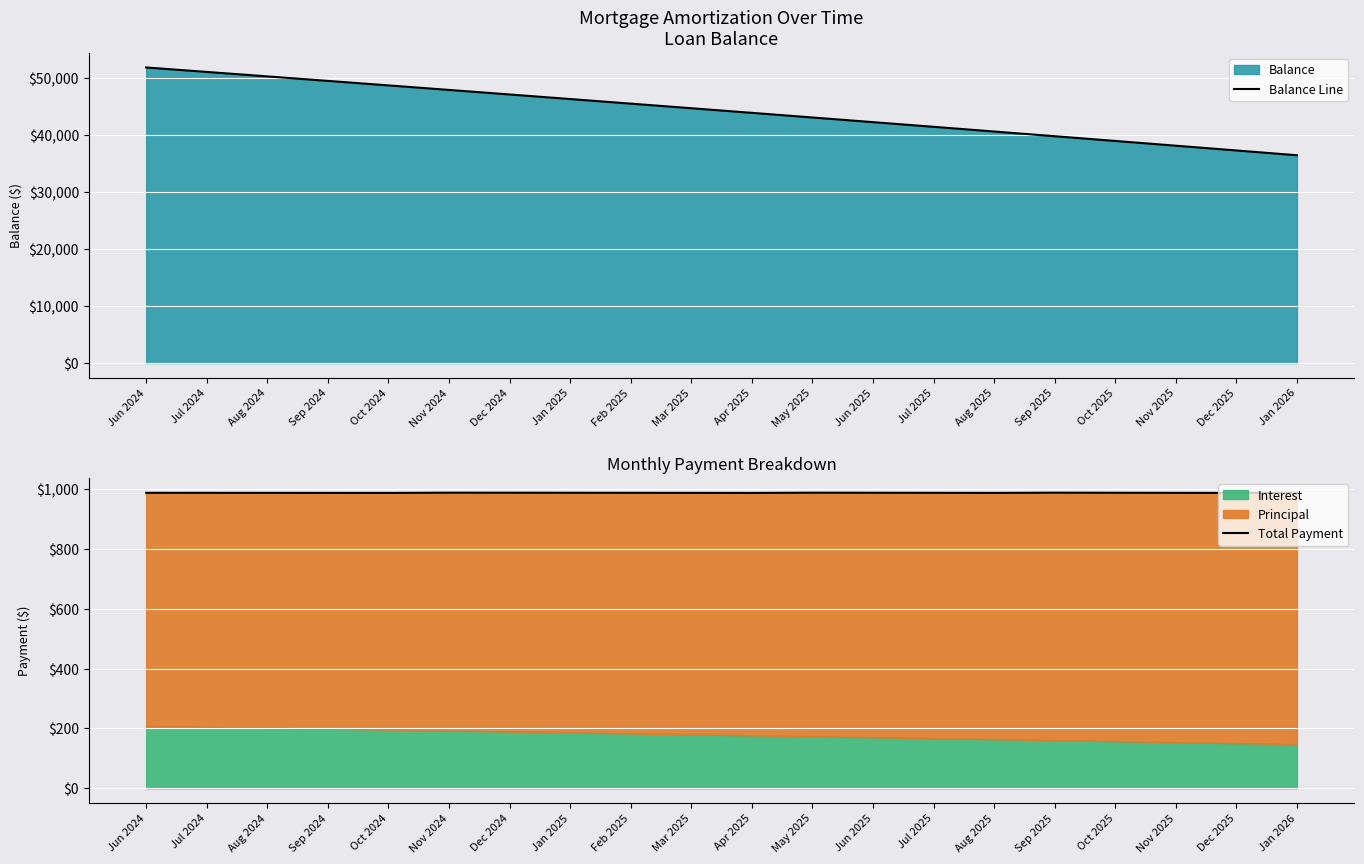

At how many categories does at least one series exceed 27913?

20